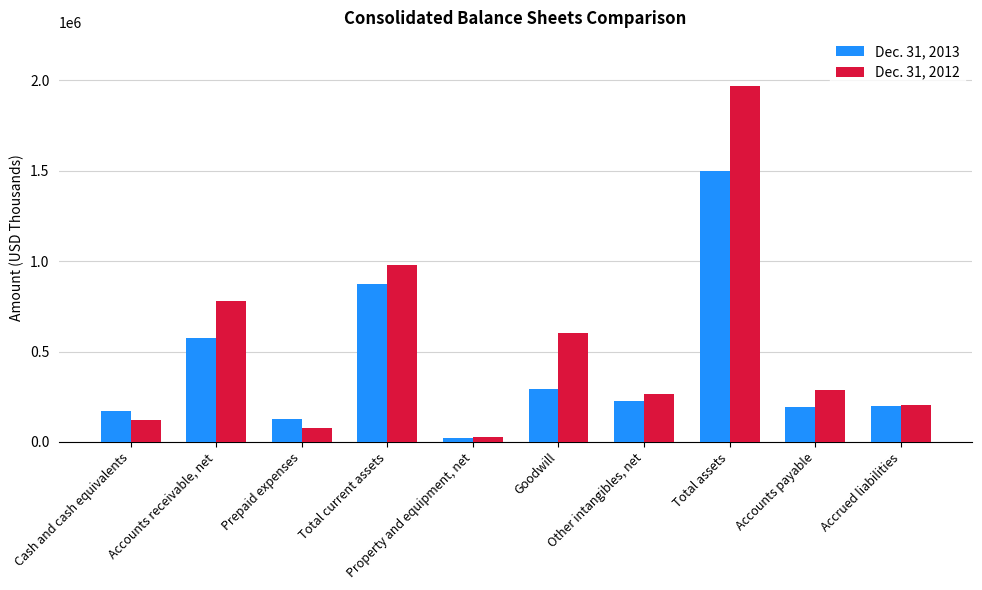

What is the difference between the second highest and minimum values in the Dec. 31, 2013 series?

850030